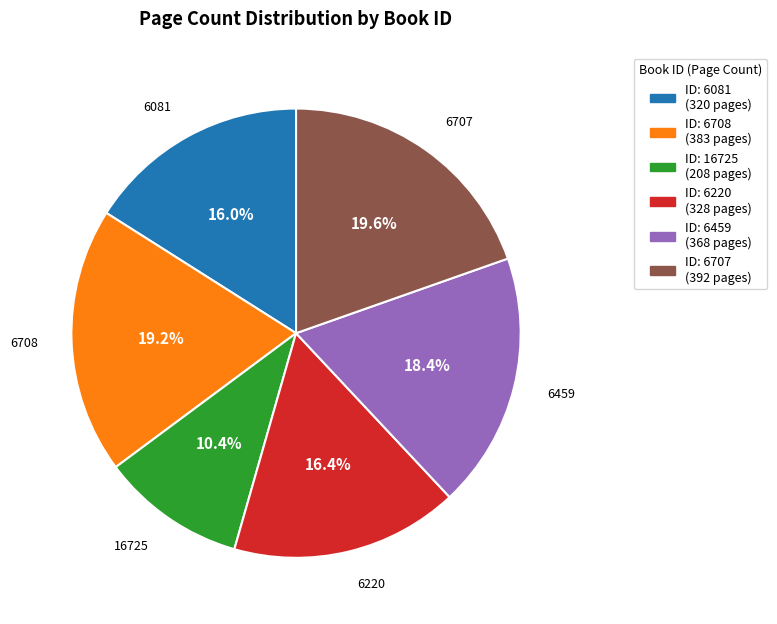

Does any single category account for the majority?

No